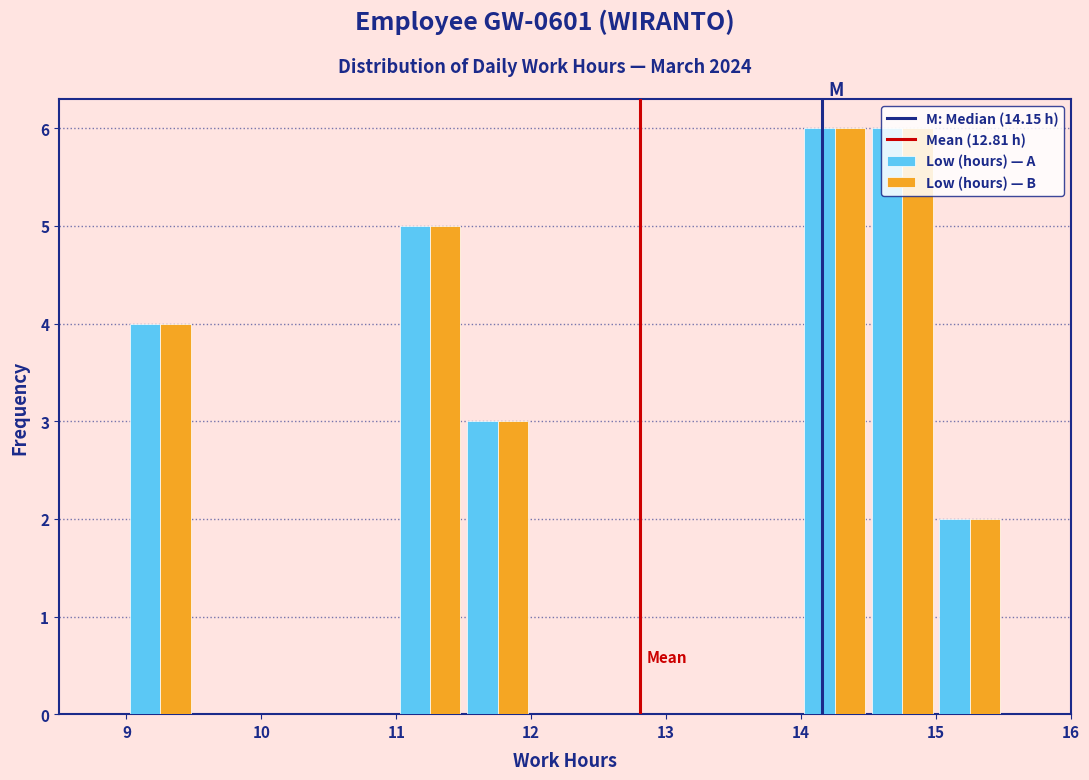

What is the height of the Low (hours) — B bar covering 11.0 to 11.5 on the x-axis? The values are not printed on the chart, so give them approximately, as read against the axis.

5